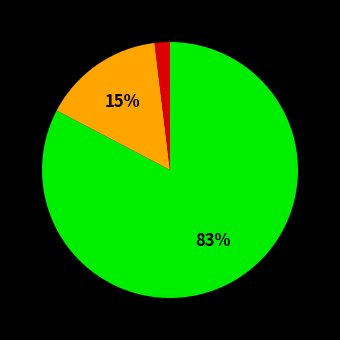

How many segments does this pie chart have?

3